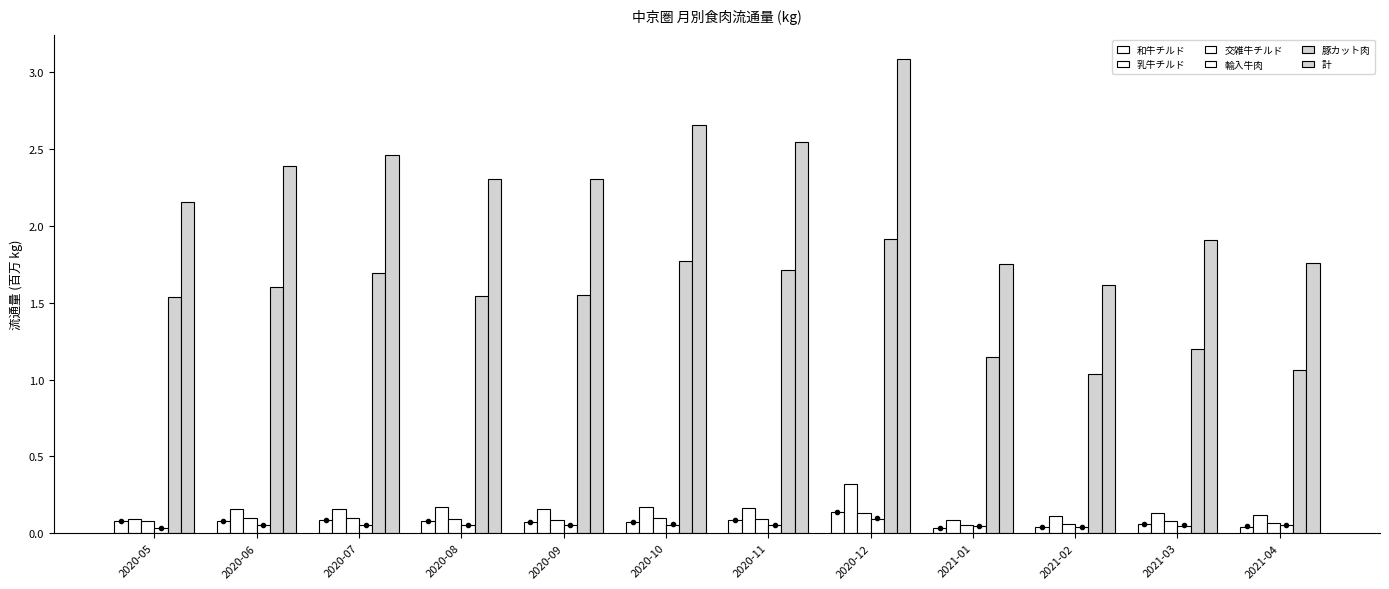

What is the label of the 7th bar from the right?

2020-10